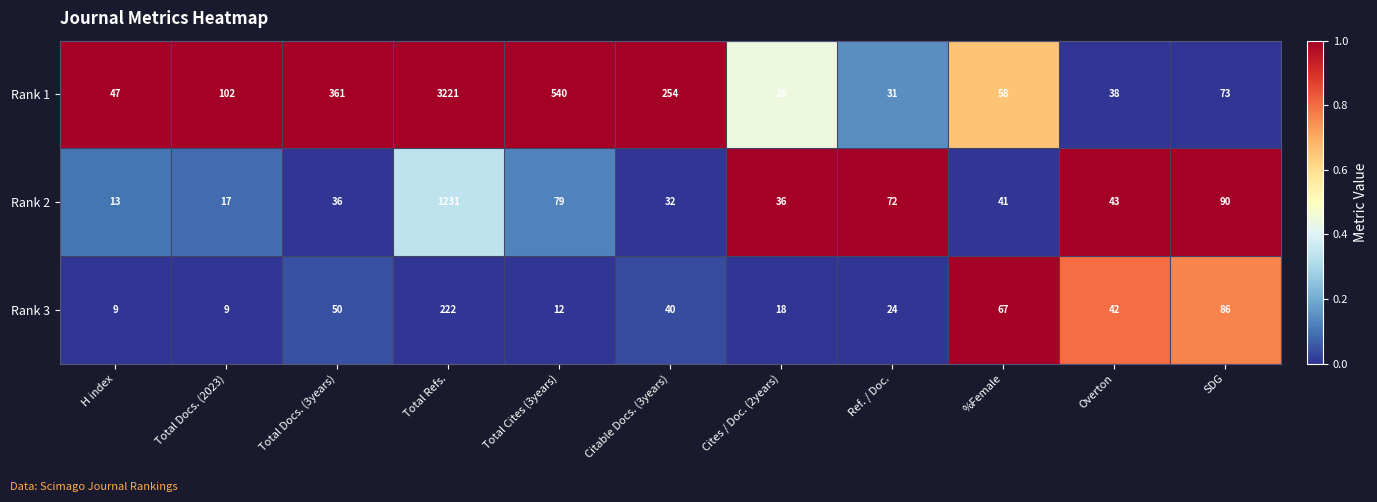

Which series changed the most between Total Docs. (3years) and SDG?

Rank 1